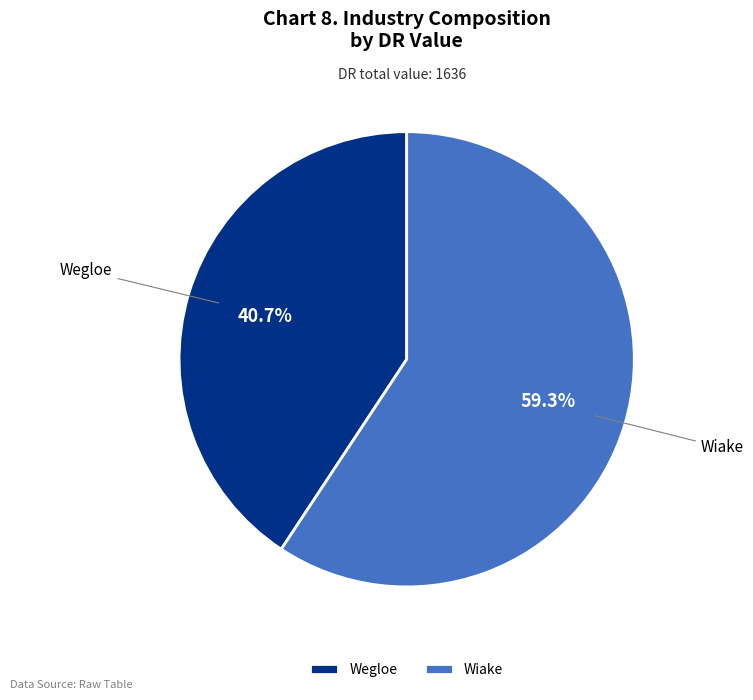

What percentage is the Wiake slice, to the nearest percent?

59%